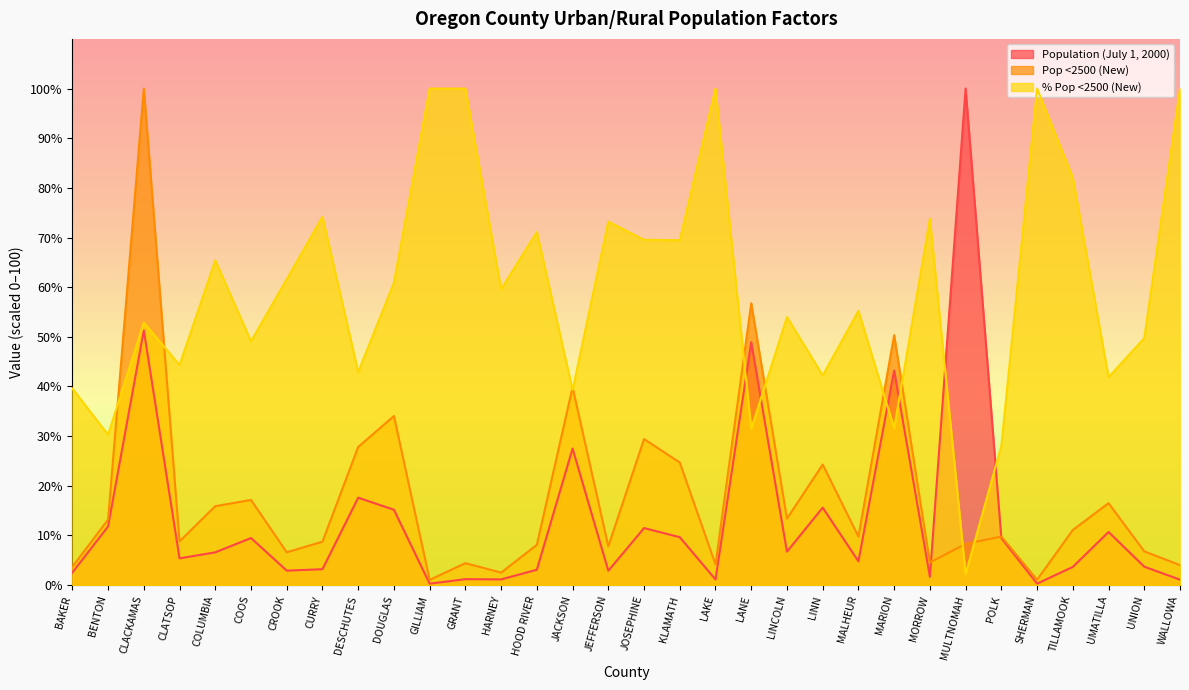

Is the value of % Pop <2500 (New) at MALHEUR greater than the value of Population (July 1, 2000) at HARNEY?

Yes